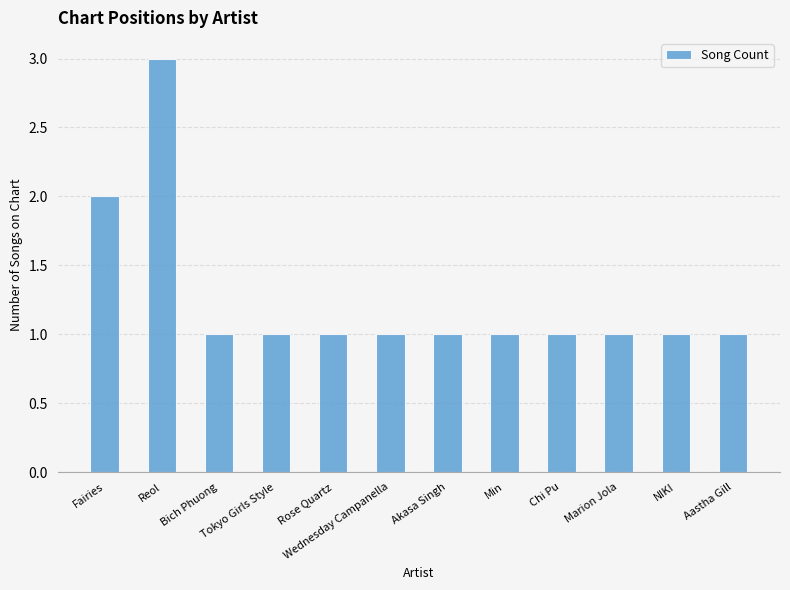

What position from the right is Chi Pu?

4